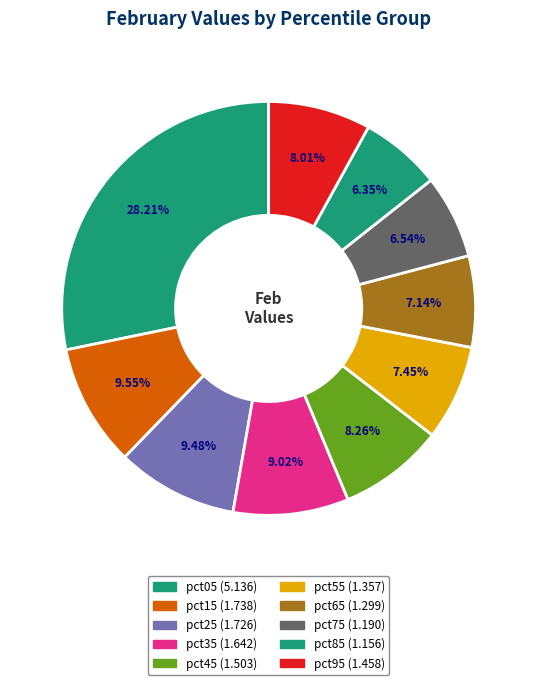

To the nearest percent, what percentage of the pie is pct75?

7%